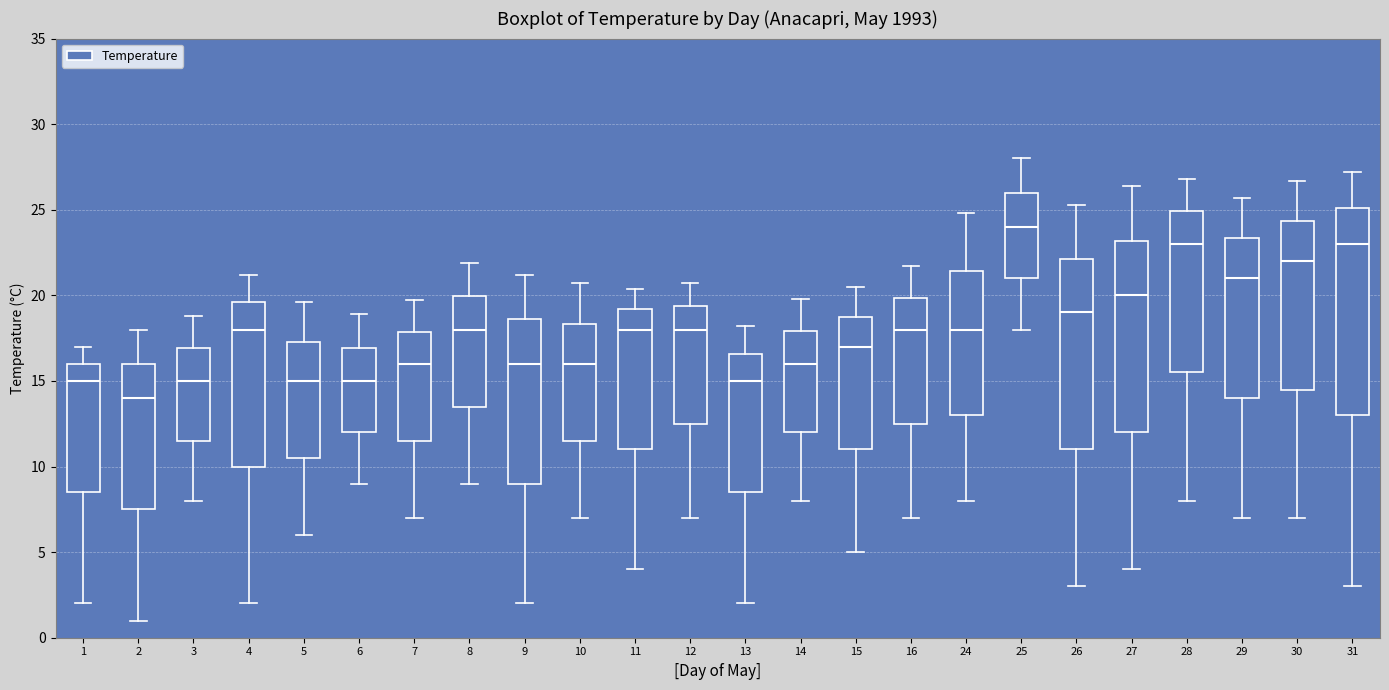

Reading left to right, transcribe this box plot: for each box, give where its median line is, the range the box spans, and where its two whiskers end, as read against the y-axis. The values are not printed on the chart, so give them approximately, as read against the axis.

1: median 15.0, box 8.5 to 16.0, whiskers 2.0 to 17.0
2: median 14.0, box 7.5 to 16.0, whiskers 1.0 to 18.0
3: median 15.0, box 11.5 to 17.0, whiskers 8.0 to 19.0
4: median 18.0, box 10.0 to 19.5, whiskers 2.0 to 21.0
5: median 15.0, box 10.5 to 17.5, whiskers 6.0 to 19.5
6: median 15.0, box 12.0 to 17.0, whiskers 9.0 to 19.0
7: median 16.0, box 11.5 to 18.0, whiskers 7.0 to 19.5
8: median 18.0, box 13.5 to 20.0, whiskers 9.0 to 22.0
9: median 16.0, box 9.0 to 18.5, whiskers 2.0 to 21.0
10: median 16.0, box 11.5 to 18.5, whiskers 7.0 to 20.5
11: median 18.0, box 11.0 to 19.0, whiskers 4.0 to 20.5
12: median 18.0, box 12.5 to 19.5, whiskers 7.0 to 20.5
13: median 15.0, box 8.5 to 16.5, whiskers 2.0 to 18.0
14: median 16.0, box 12.0 to 18.0, whiskers 8.0 to 20.0
15: median 17.0, box 11.0 to 19.0, whiskers 5.0 to 20.5
16: median 18.0, box 12.5 to 20.0, whiskers 7.0 to 21.5
24: median 18.0, box 13.0 to 21.5, whiskers 8.0 to 25.0
25: median 24.0, box 21.0 to 26.0, whiskers 18.0 to 28.0
26: median 19.0, box 11.0 to 22.0, whiskers 3.0 to 25.5
27: median 20.0, box 12.0 to 23.0, whiskers 4.0 to 26.5
28: median 23.0, box 15.5 to 25.0, whiskers 8.0 to 27.0
29: median 21.0, box 14.0 to 23.5, whiskers 7.0 to 25.5
30: median 22.0, box 14.5 to 24.5, whiskers 7.0 to 26.5
31: median 23.0, box 13.0 to 25.0, whiskers 3.0 to 27.0